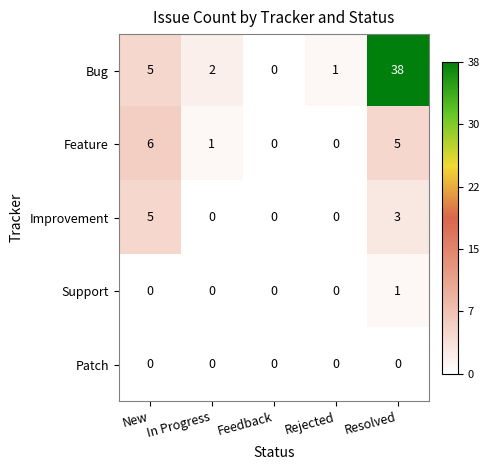

At Resolved, list the series in order from largest to smallest.

Bug, Feature, Improvement, Support, Patch